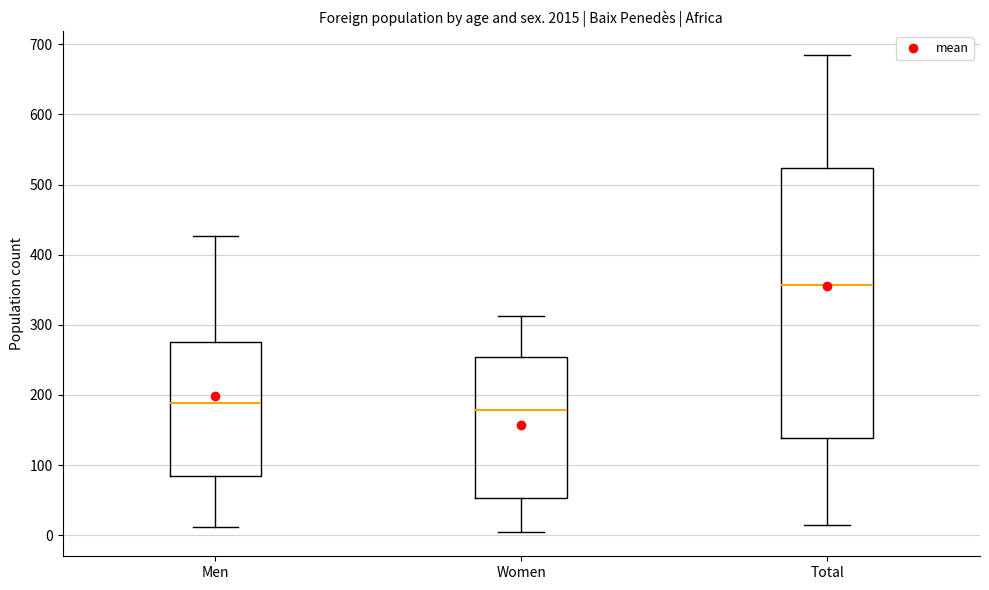

Where does the upper whisker of the box for Men end on the y-axis? The values are not printed on the chart, so give them approximately, as read against the axis.

430